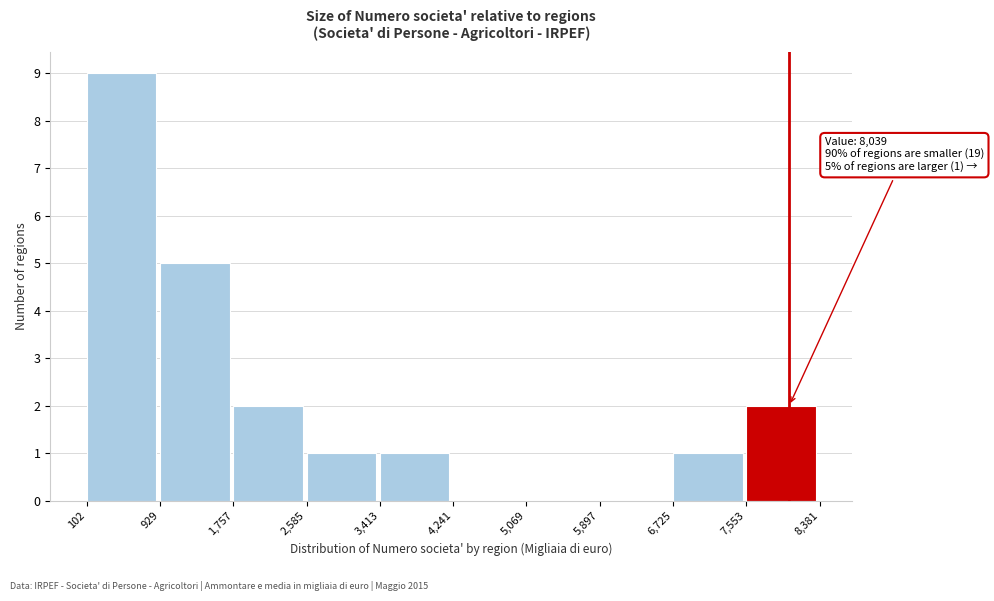

Which range on the x-axis has the tallest bar?

102 to 929